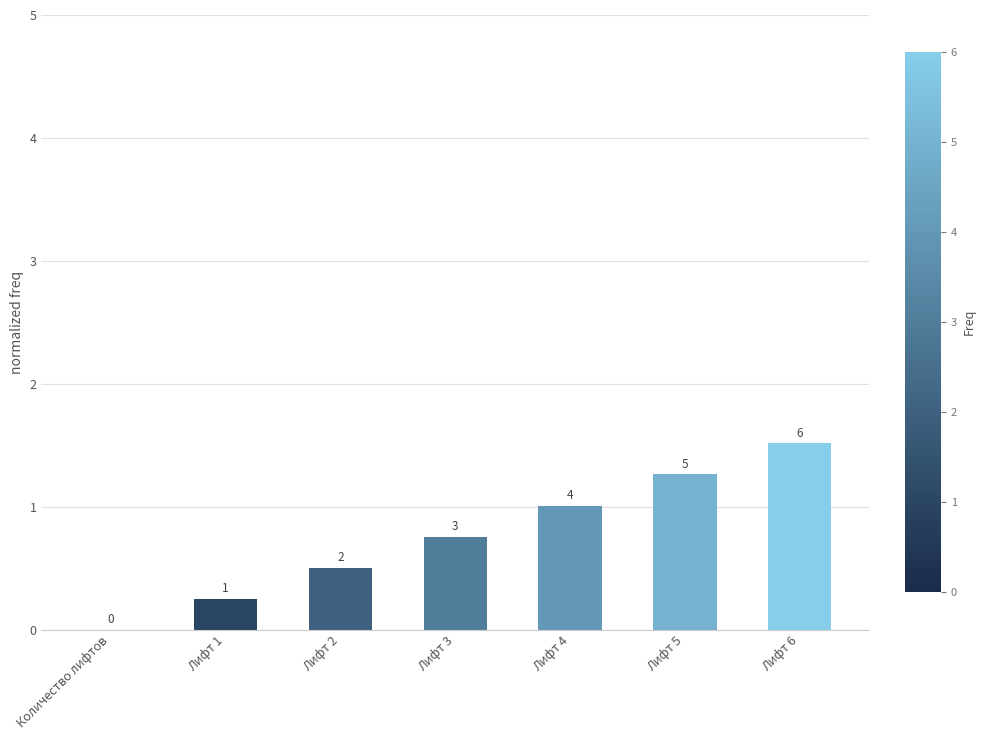

Reading right to left, transcribe all the data shown in this chart.

1.5	1.3	1.0	0.8	0.5	0.3	0.0